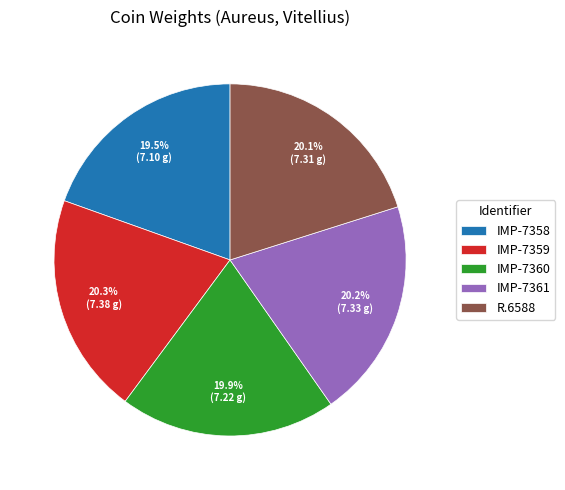

The R.6588 slice represents 29% of the pie. True or false?

False